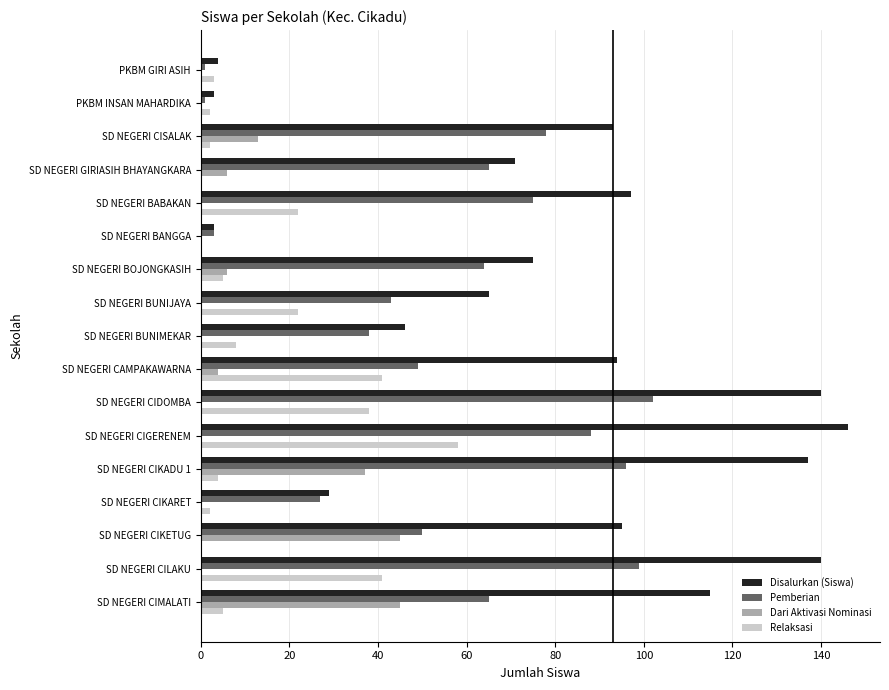

Is it true that Pemberian equals 27 at SD NEGERI CIKARET?

True